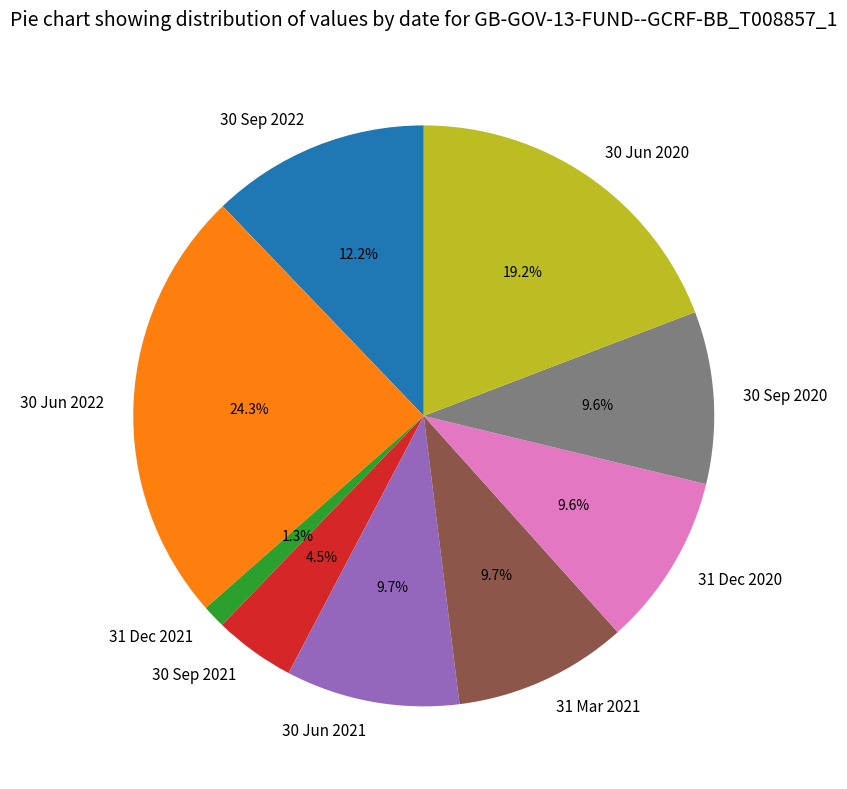

Does any single category account for the majority?

No